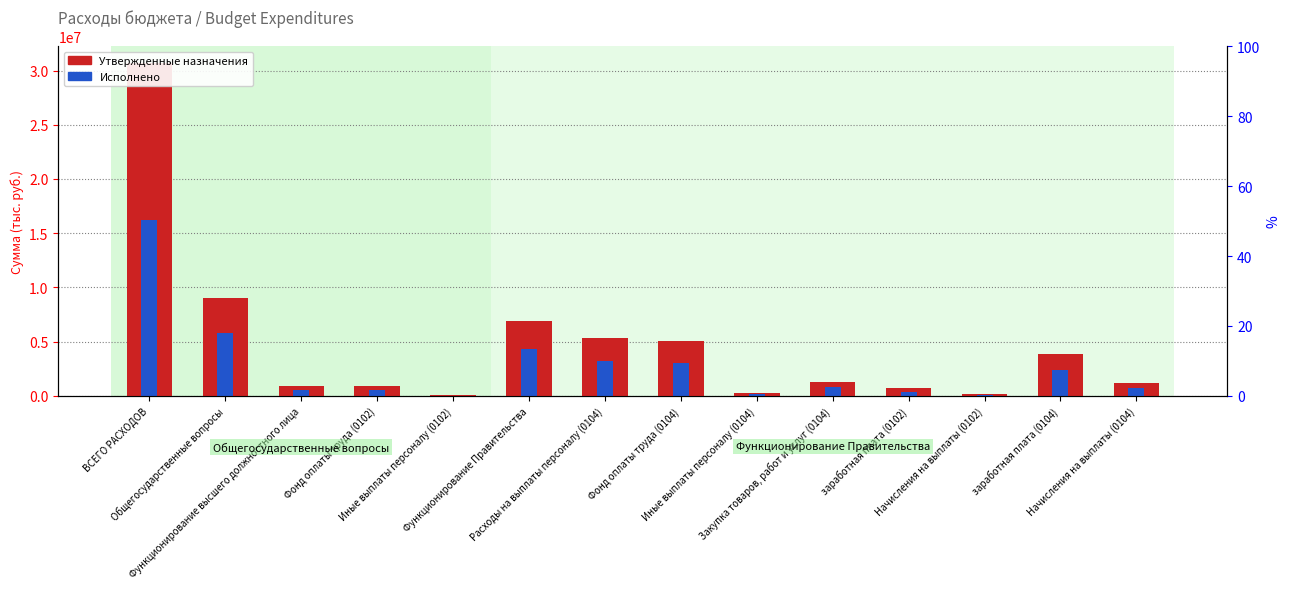

What is the average value of the Исполнено series?

2739048.7